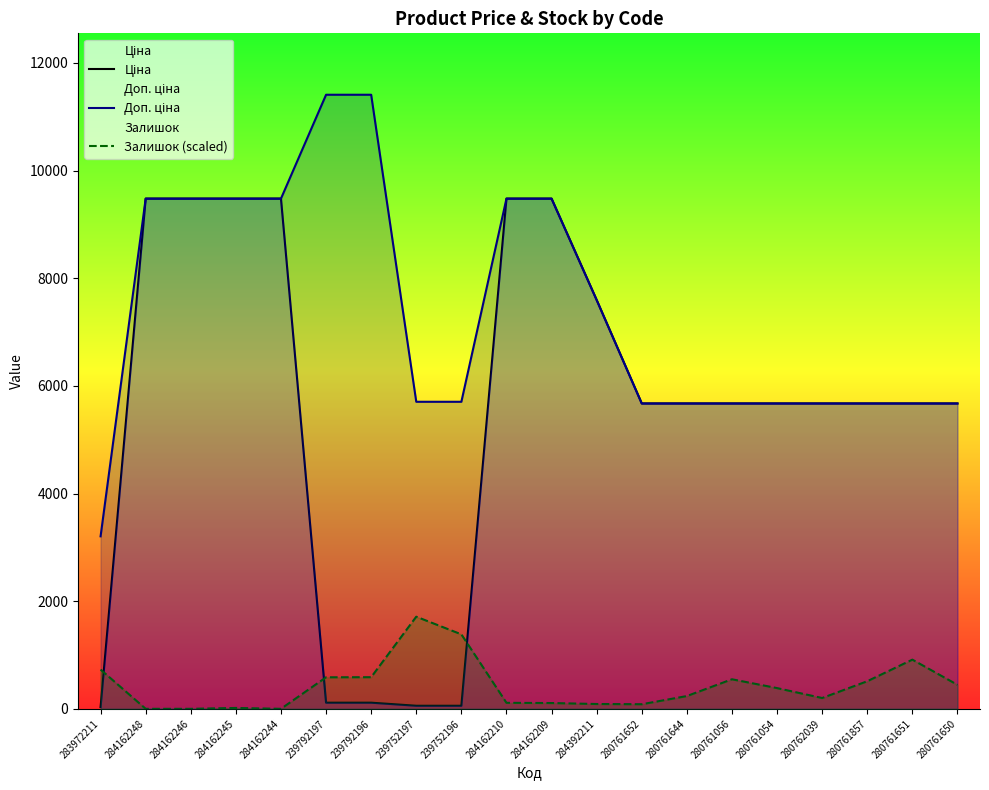

Rank the series at 280761650 from highest to lowest value.

Ціна, Доп. ціна, Залишок (scaled)